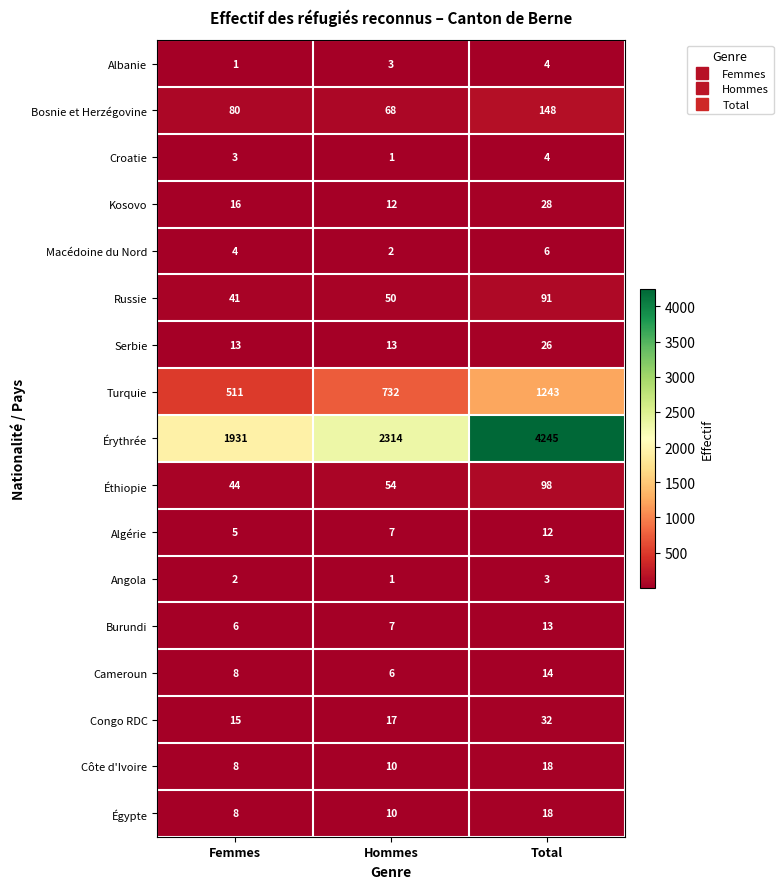

At which label does Serbie reach its peak?

Total